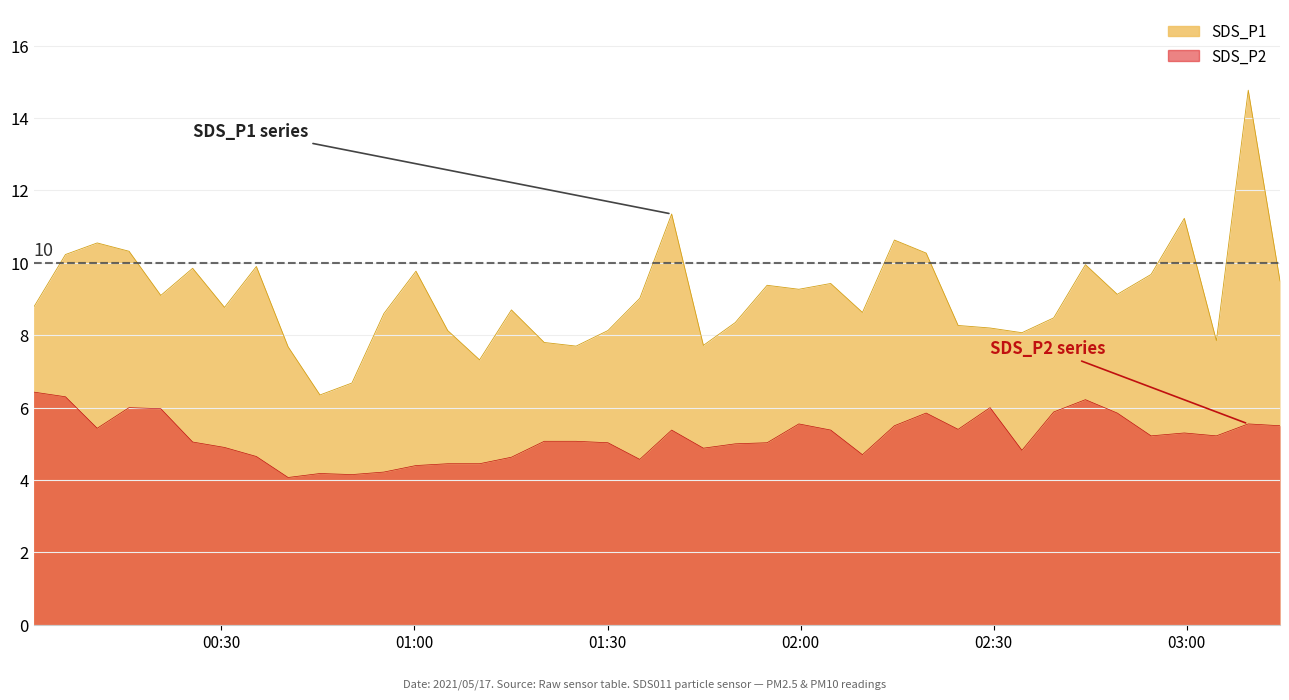

What is the smallest value displayed?

4.1